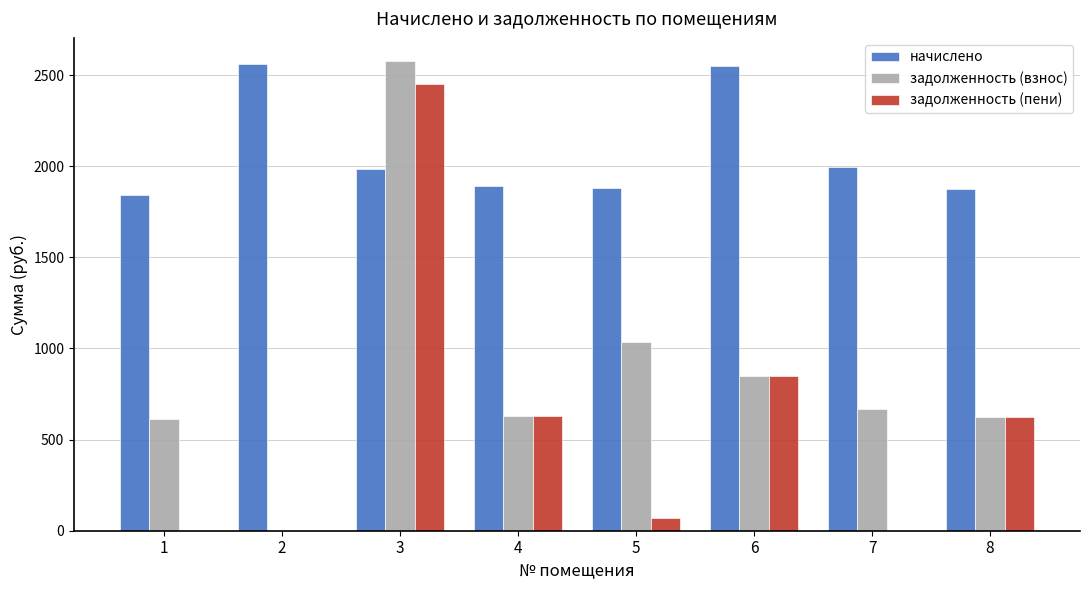

At which label does задолженность (пени) first exceed 624?

3